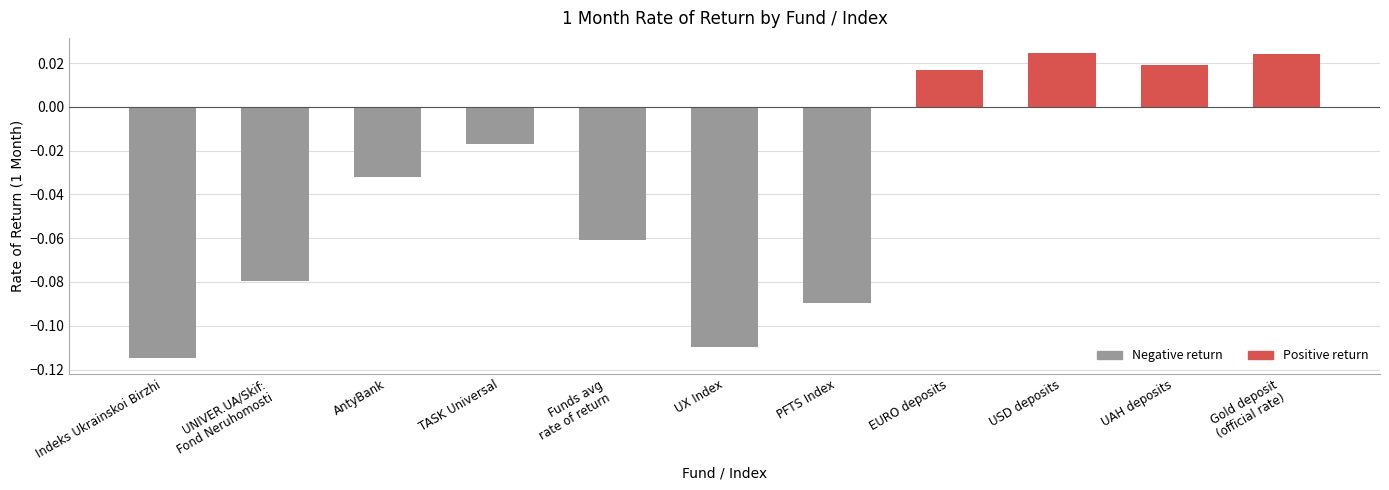

True or false: the data shows -0.0 at PFTS Index.

False